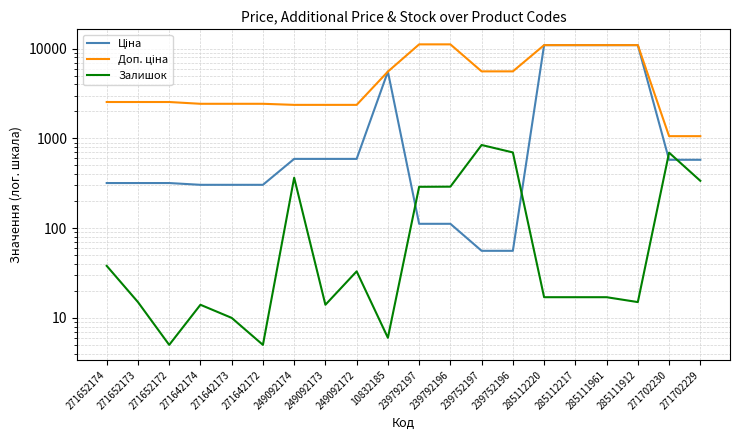

Is it true that Залишок equals 7.1 at 285111961?

False